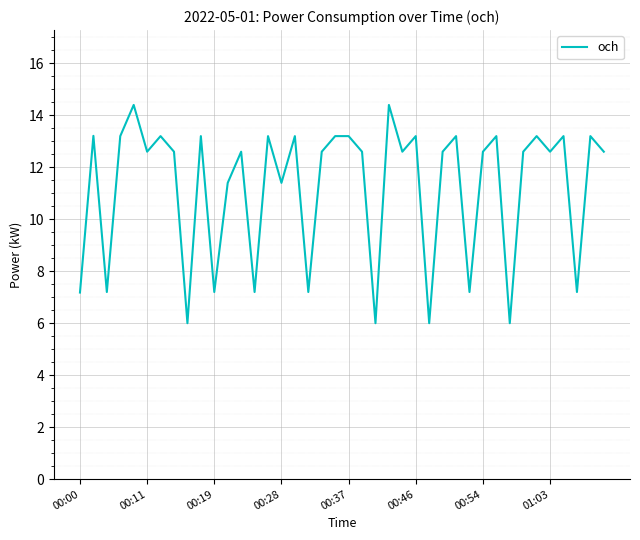

What is the difference between the maximum and minimum values?

8.4